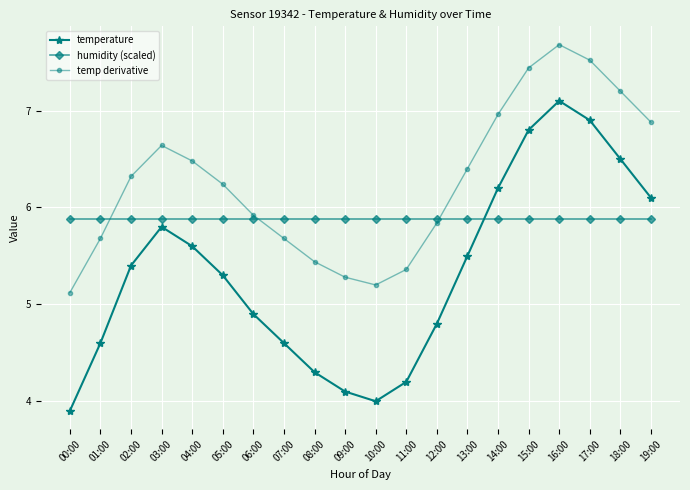

Between which two adjacent categories do temp derivative and humidity (scaled) first intersect?

01:00 and 02:00